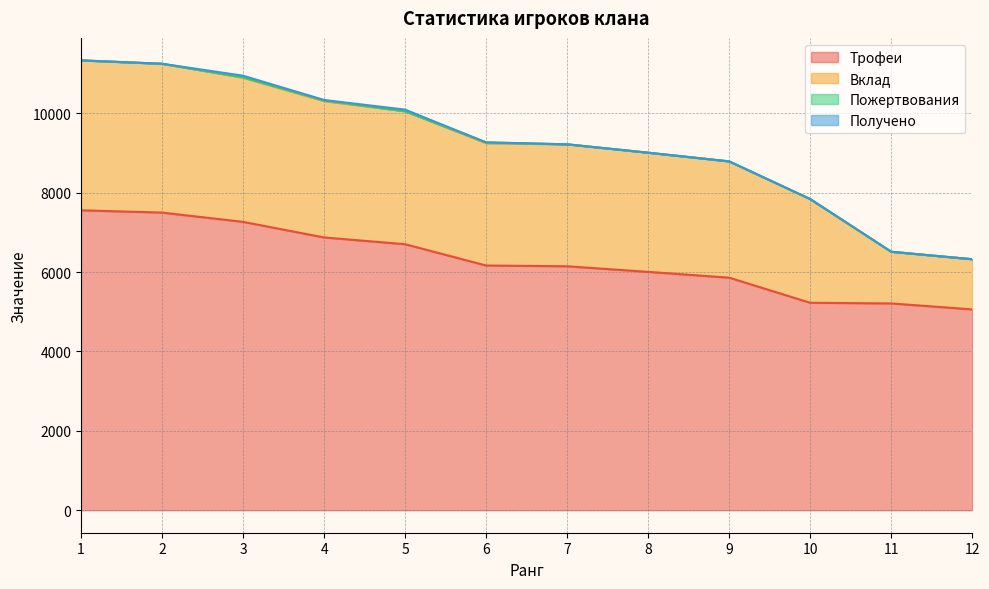

Which category has the lowest value across all series?

1